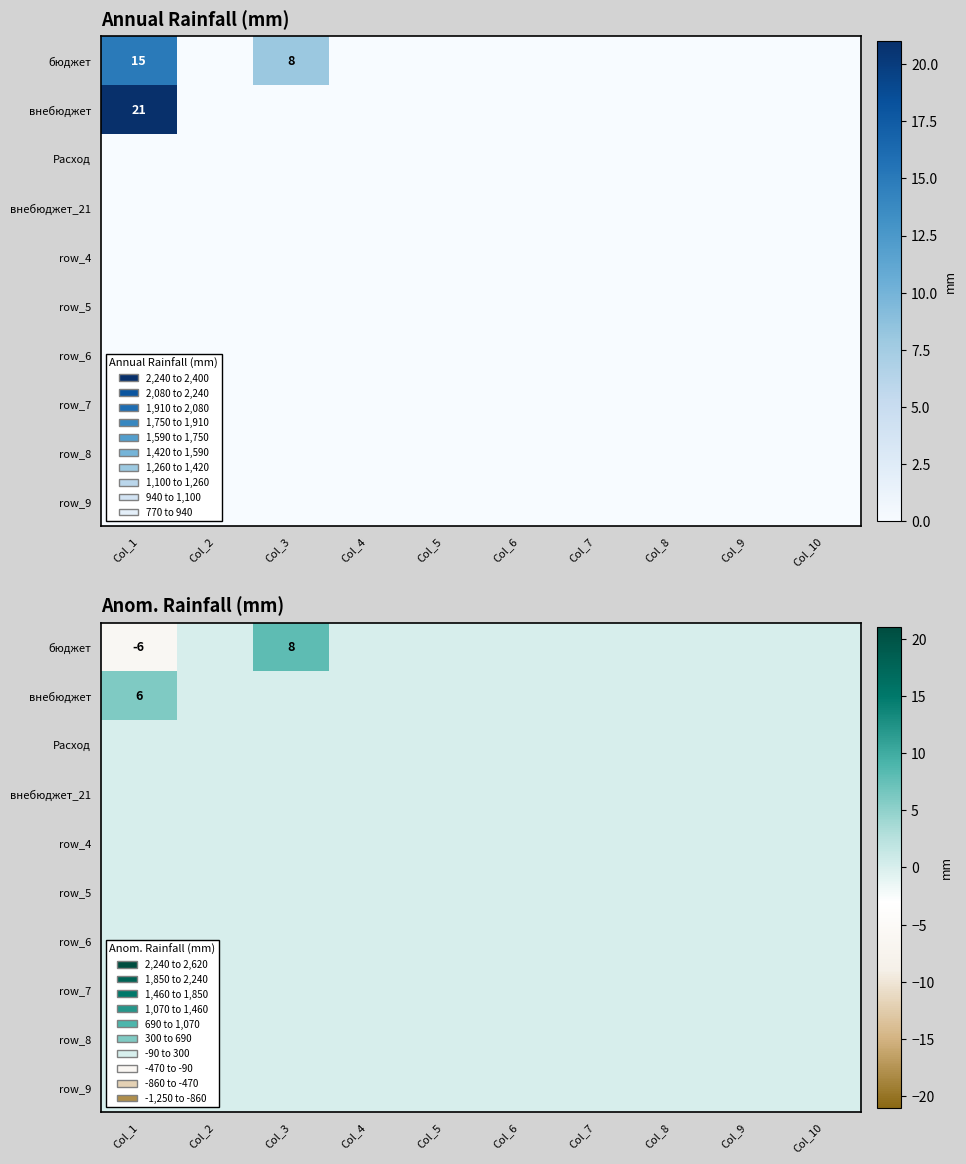

At which category is the sum across all series the highest?

Col_3